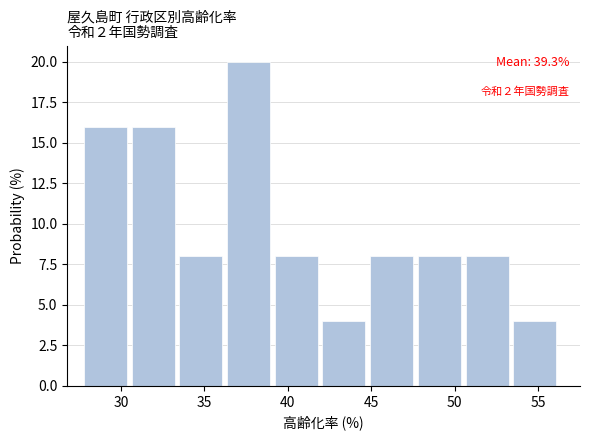

Which range on the x-axis has the tallest bar?

36.5 to 39.0